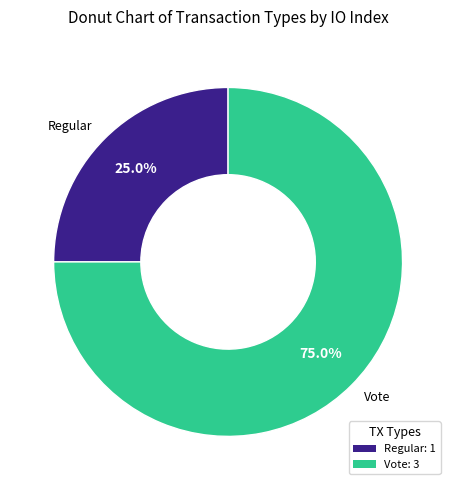

Which slice is the smallest?

Regular